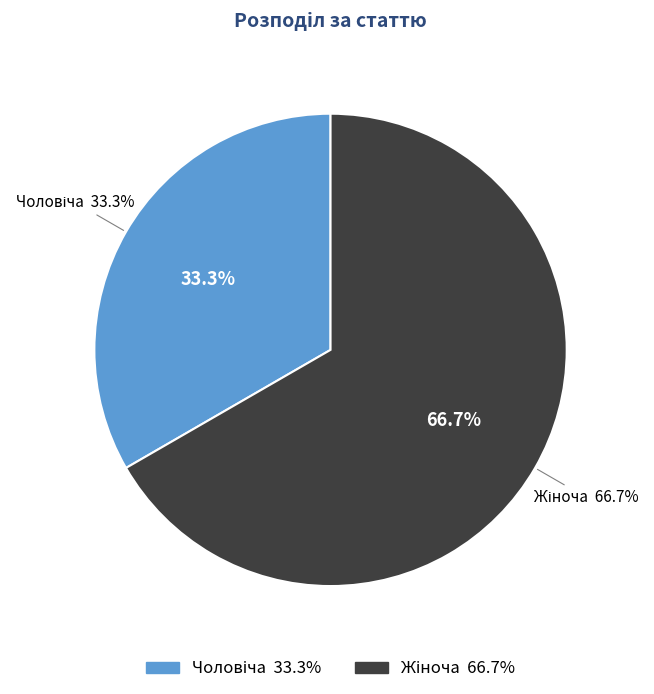

True or false: Чоловіча accounts for 33% of the total.

True